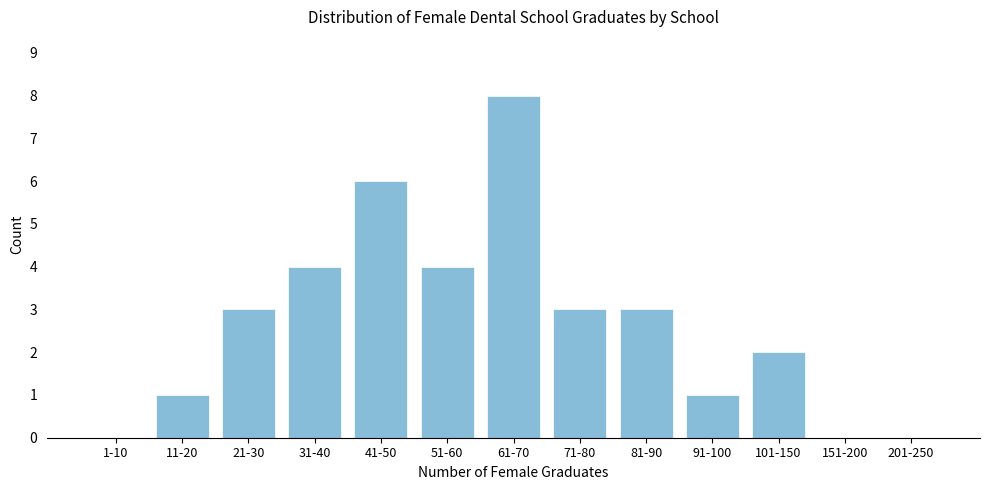

Reading right to left, transcribe all the data shown in this chart.

201-250=0	151-200=0	101-150=2	91-100=1	81-90=3	71-80=3	61-70=8	51-60=4	41-50=6	31-40=4	21-30=3	11-20=1	1-10=0